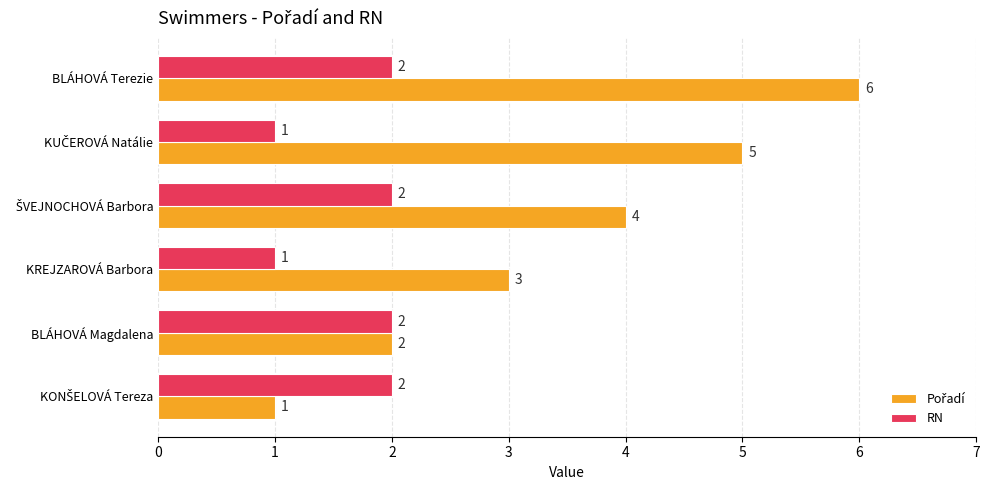

At which category is the sum across all series the highest?

BLÁHOVÁ Terezie